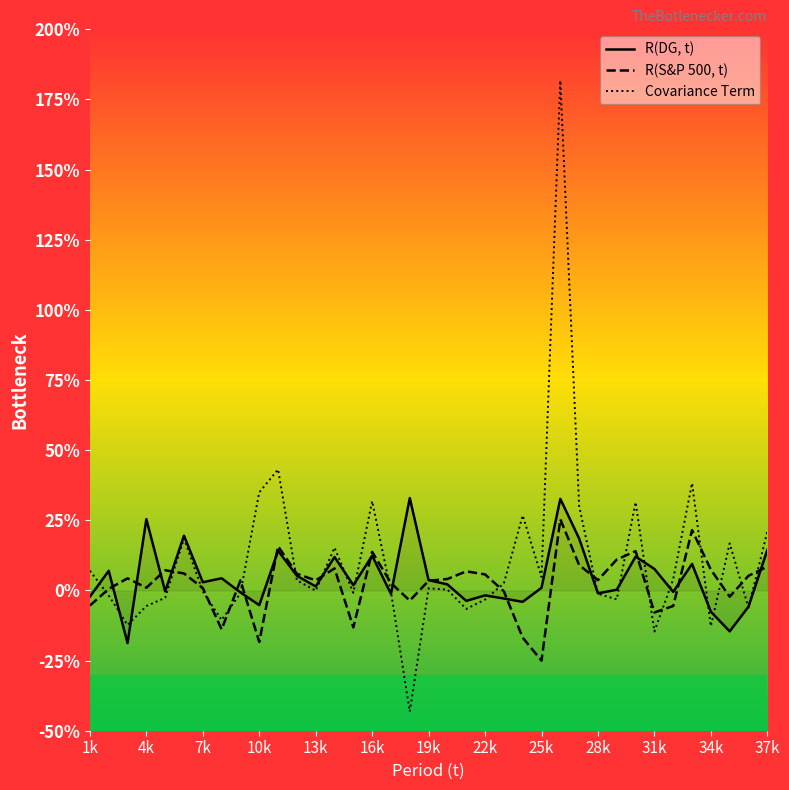

How many interior local peaks does the R(DG, t) series have?

12